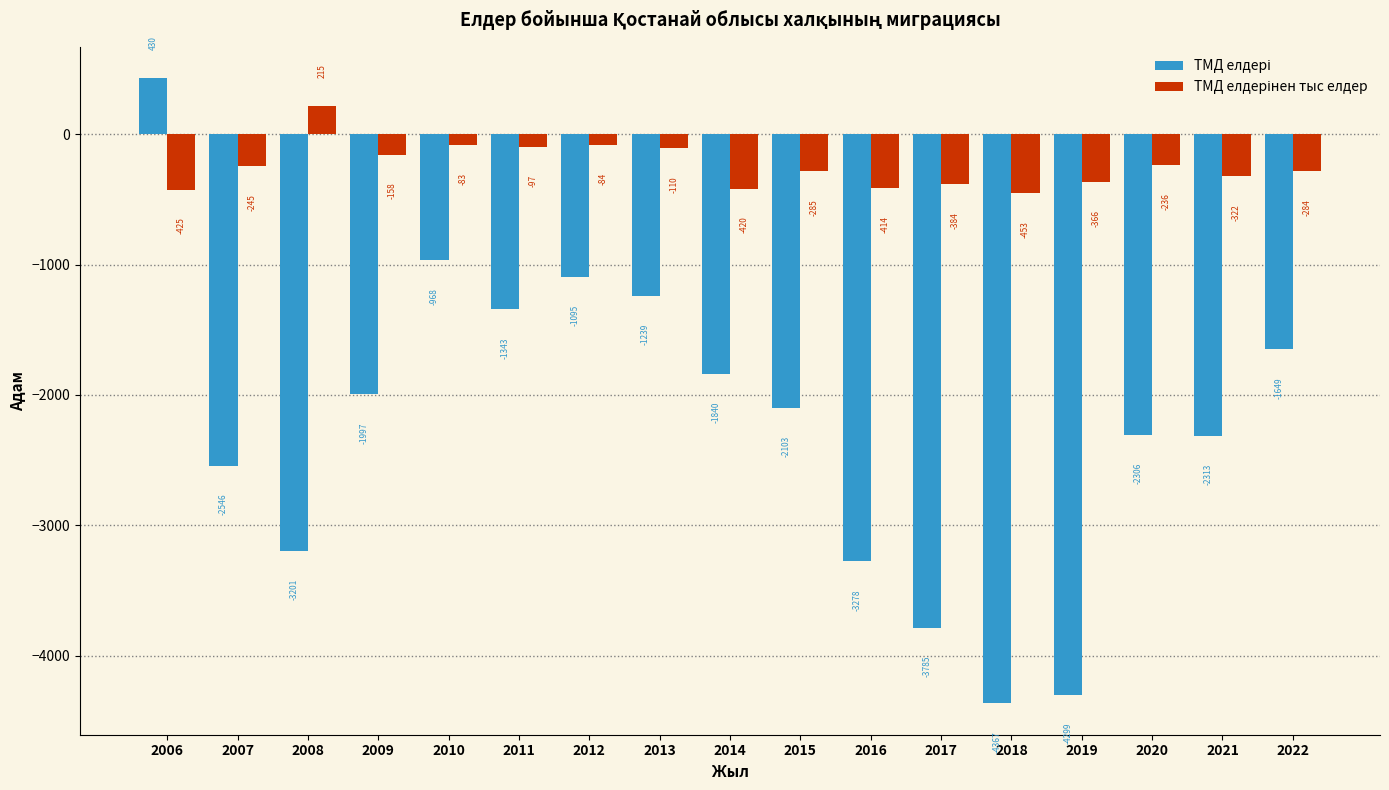

At which category is the sum across all series the highest?

2006